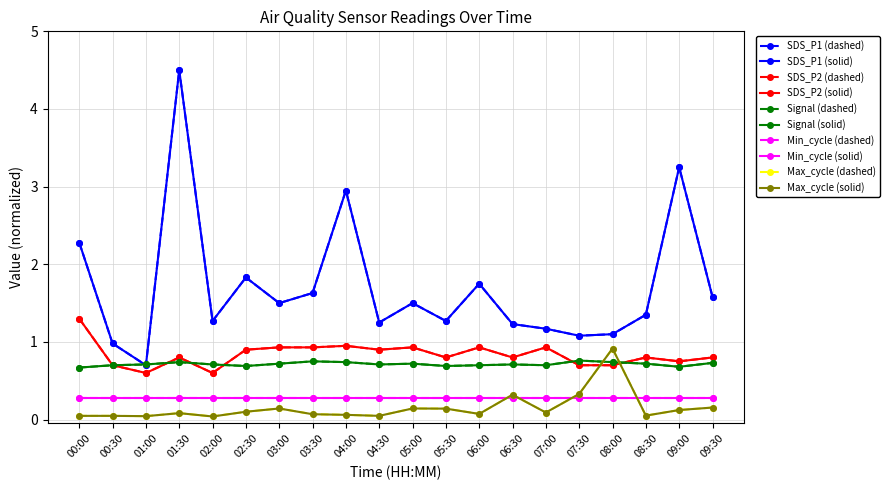

Which series has the largest total across all categories?

SDS_P1